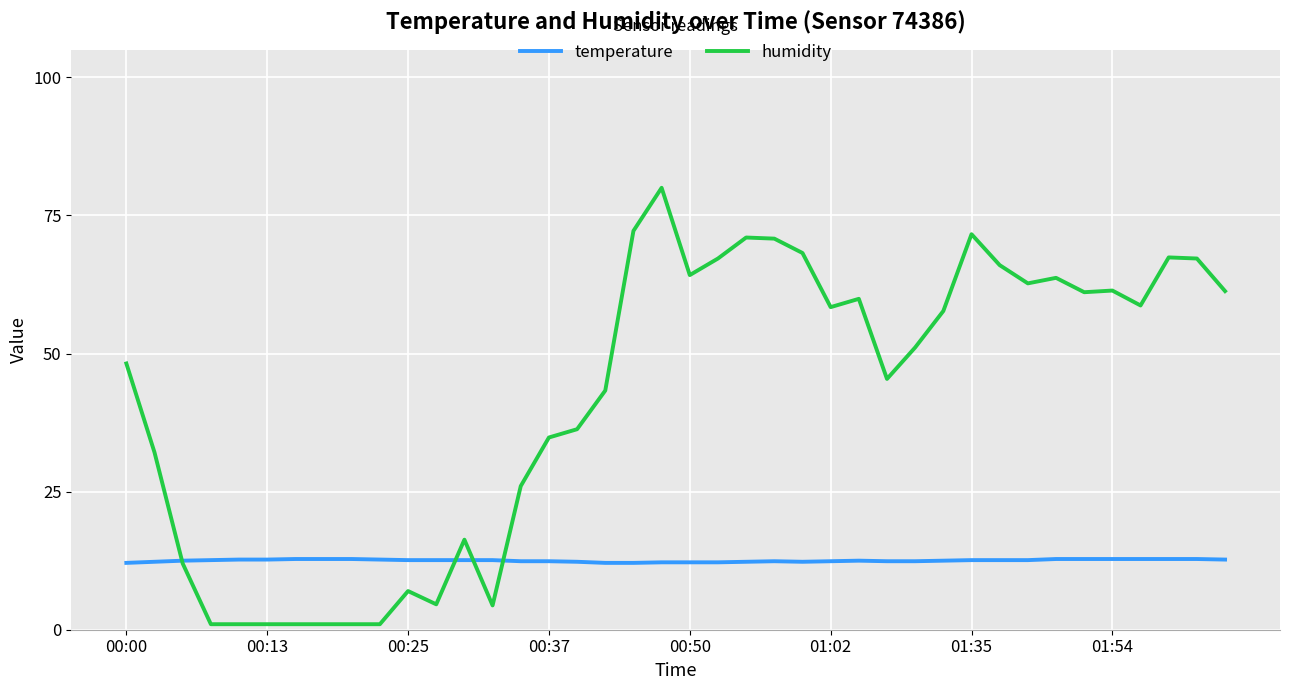

Rank the series by their average value, from highest to lowest.

humidity, temperature